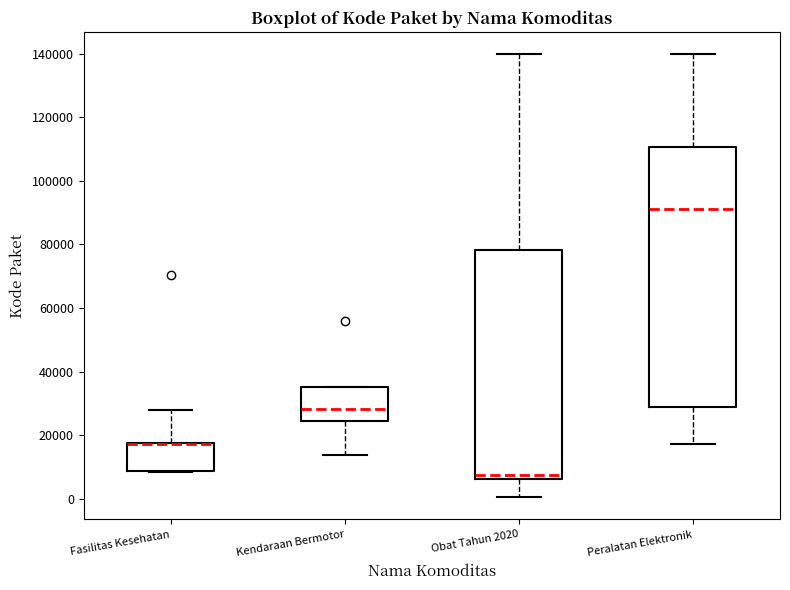

Reading left to right, read every box against the y-axis: the position of its median line, the range the box covers, and the ends of its whiskers. The values are not printed on the chart, so give them approximately, as read against the axis.

Fasilitas Kesehatan: median 18000 (drawn on the box's upper edge), box 8000 to 18000, whiskers 8000 to 28000
Kendaraan Bermotor: median 28000, box 24000 to 36000, whiskers 14000 to 36000
Obat Tahun 2020: median 8000, box 6000 to 78000, whiskers 0 to 140000
Peralatan Elektronik: median 92000, box 28000 to 110000, whiskers 18000 to 140000